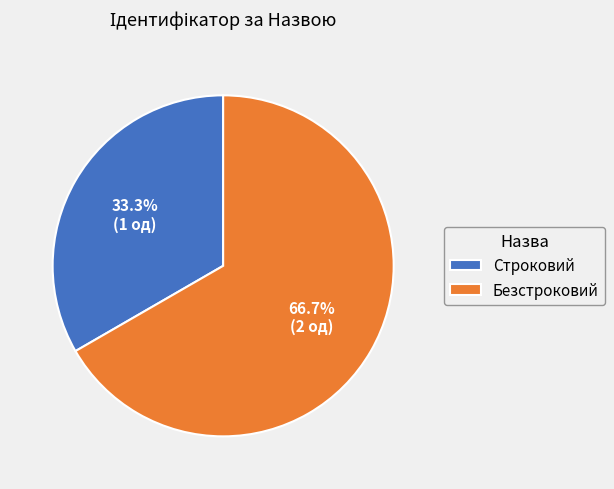

What is the ratio of the value at Строковий to the value at Безстроковий?

0.5